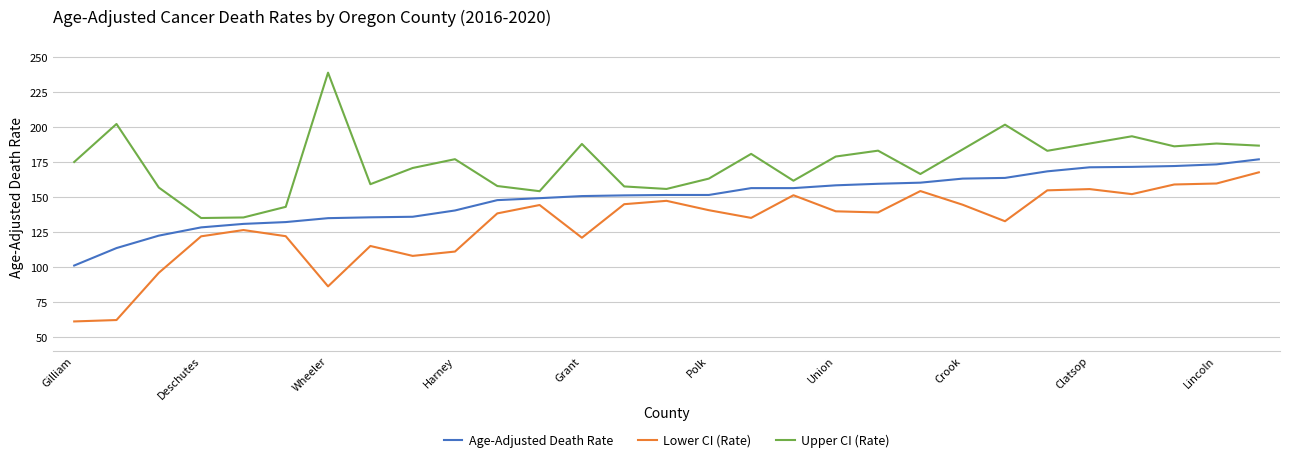

What is the lowest value of the Age-Adjusted Death Rate series?

100.9